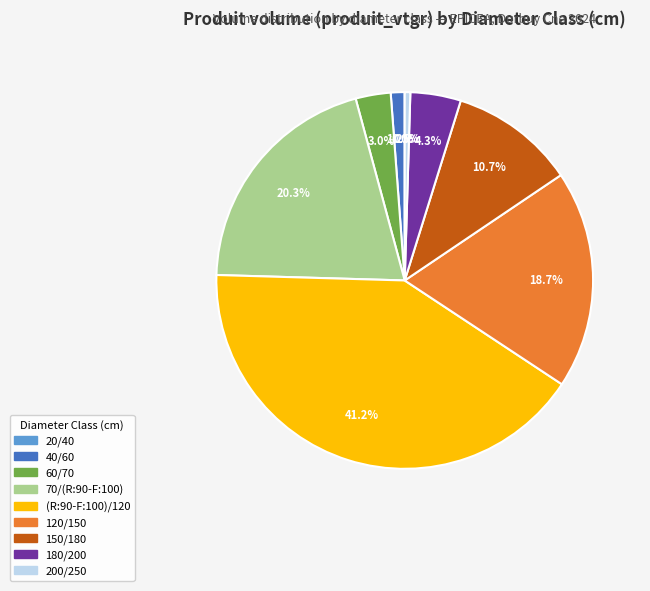

Does any single category account for the majority?

No